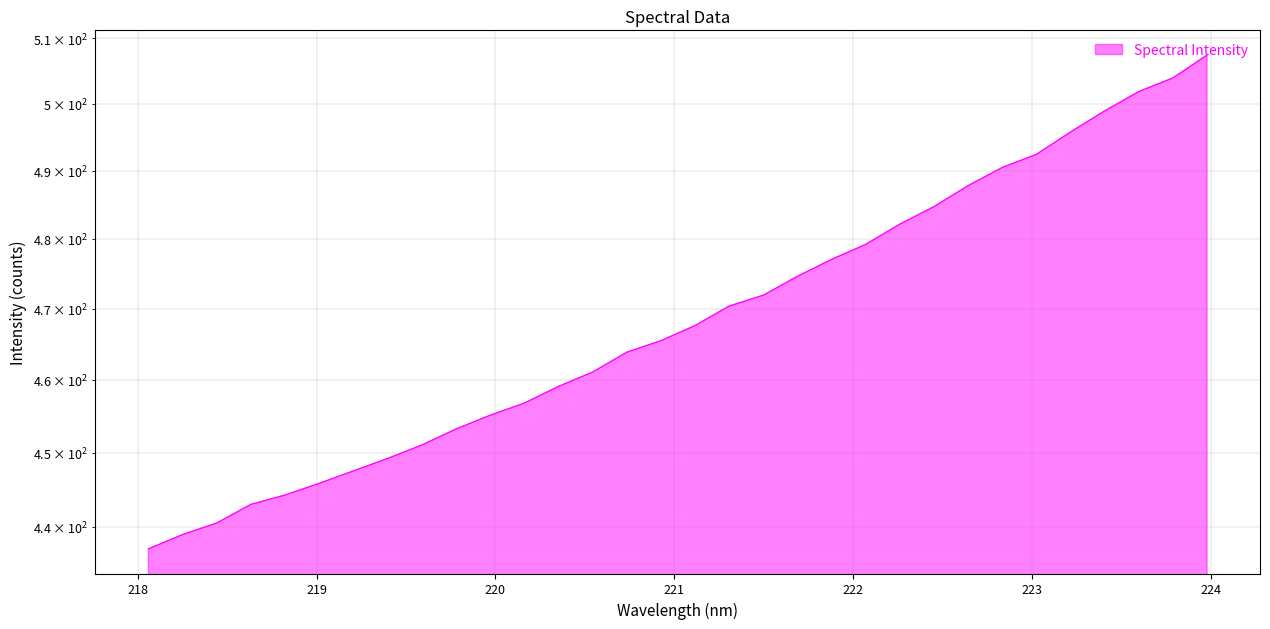

List the labels in order of value, largest first.

223.9802, 223.7895, 223.5987, 223.408, 223.2172, 223.0264, 222.8355, 222.6447, 222.4538, 222.263, 222.0721, 221.8812, 221.6902, 221.4993, 221.3083, 221.1174, 220.9264, 220.7354, 220.5444, 220.3533, 220.1623, 219.9712, 219.7801, 219.589, 219.3979, 219.2067, 219.0156, 218.8244, 218.6332, 218.442, 218.2508, 218.0596